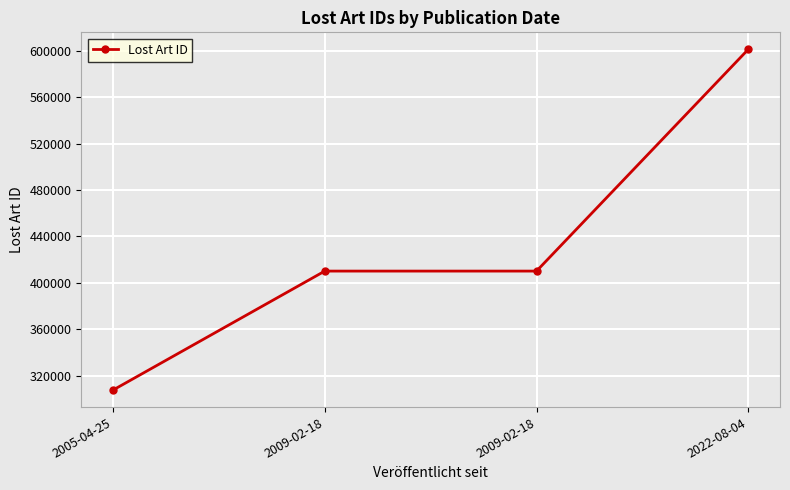

How many data points are less than 410100?

2